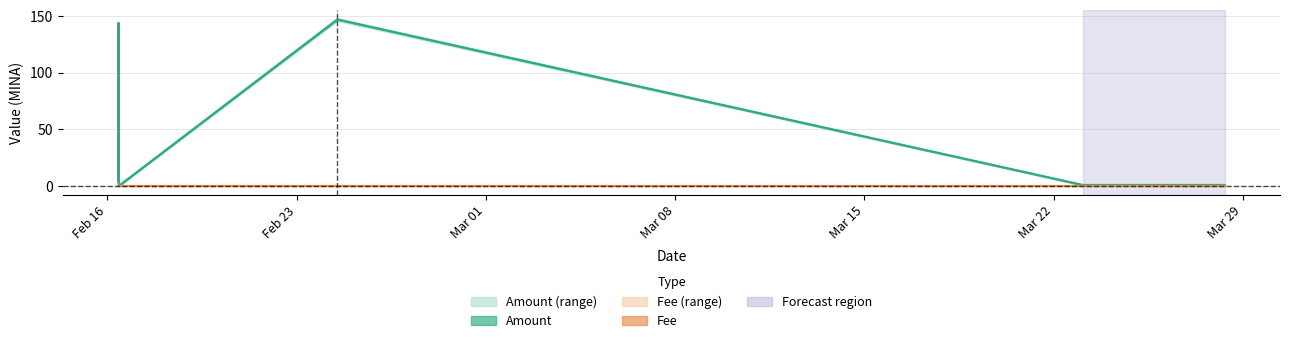

True or false: Amount has a value of 0.6 at 2024-03-23 02:06:00.

False